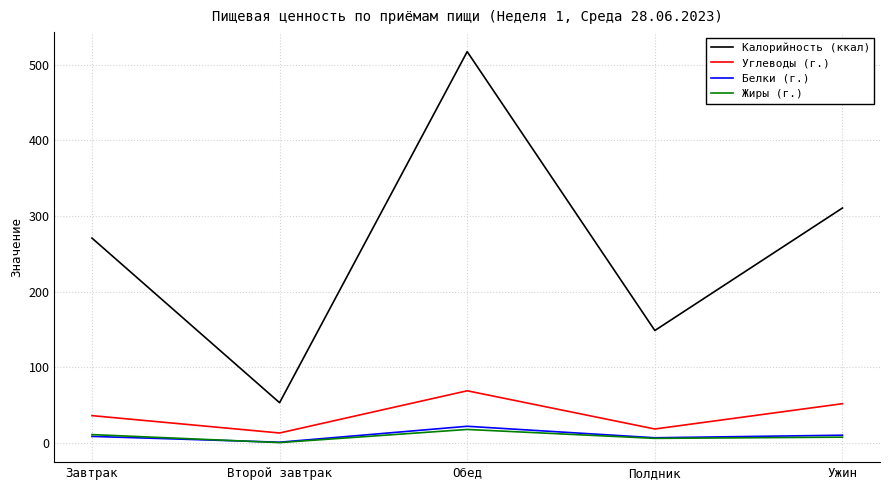

How many interior local peaks does the Углеводы (г.) series have?

1